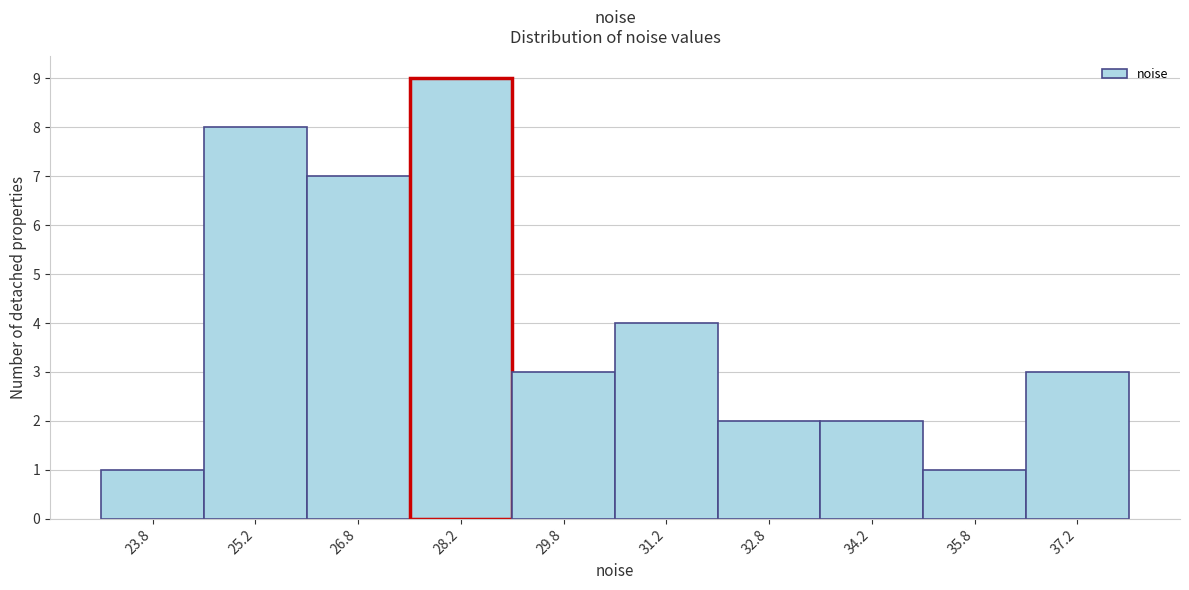

What is the height of the bar covering 35.0 to 36.5 on the x-axis? Neither the bar edges nor the heights are printed on the chart, so give them approximately, as read against the axes.

1